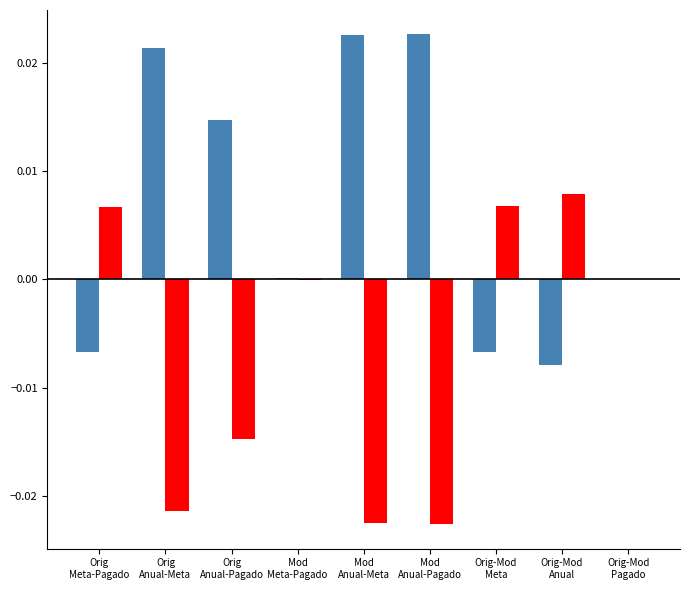

How many series are shown in this chart?

2